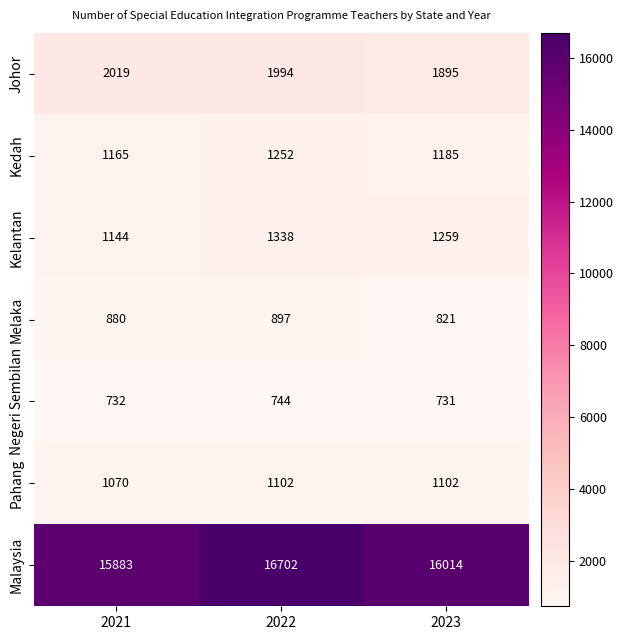

At how many categories does at least one series exceed 10558?

3